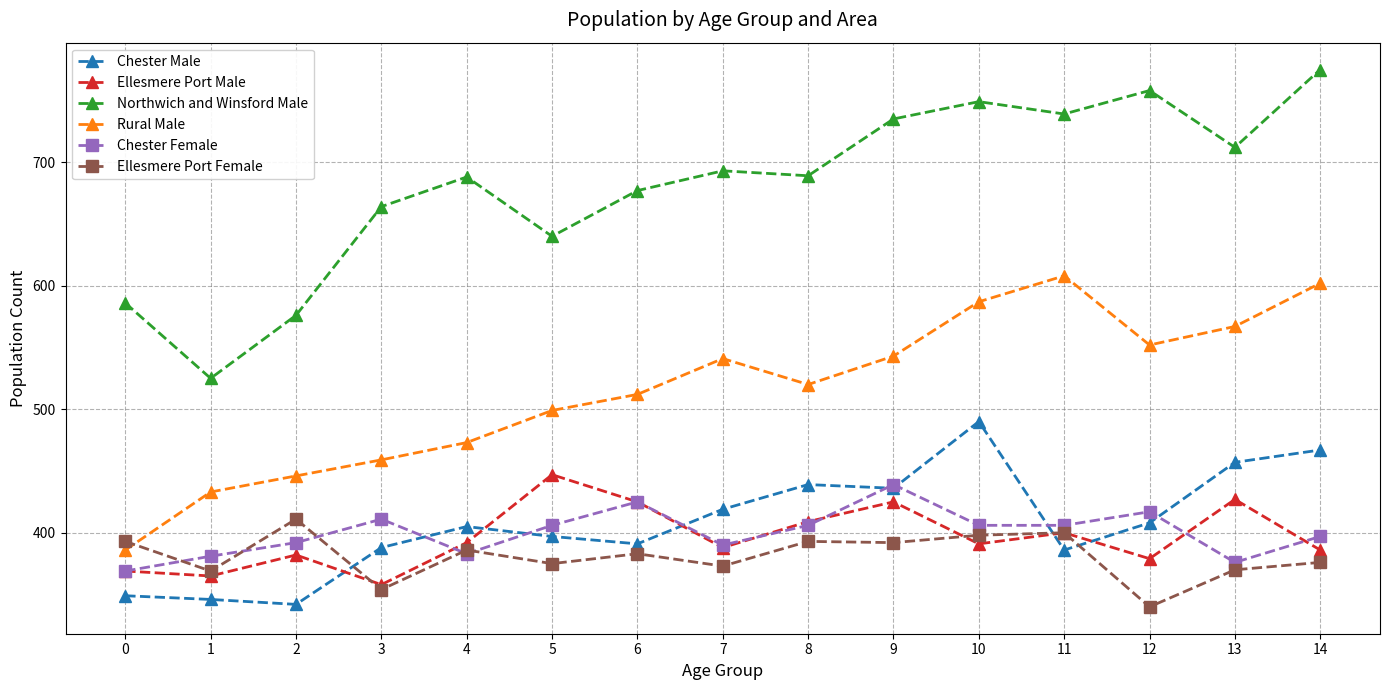

What is the difference between the maximum and minimum values in the Ellesmere Port Female series?

71